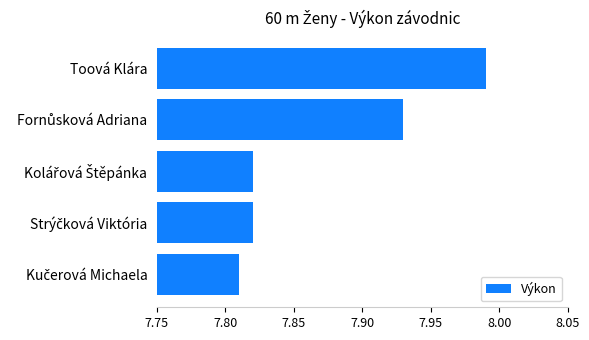

Count the number of data series in this chart.

1